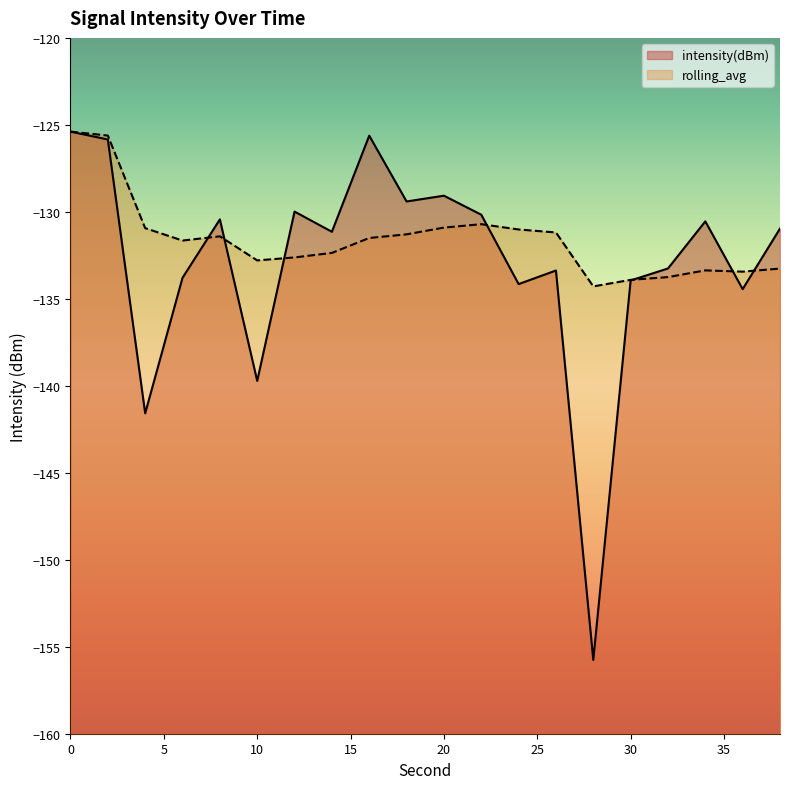

How many interior local valleys does the rolling_avg series have?

4